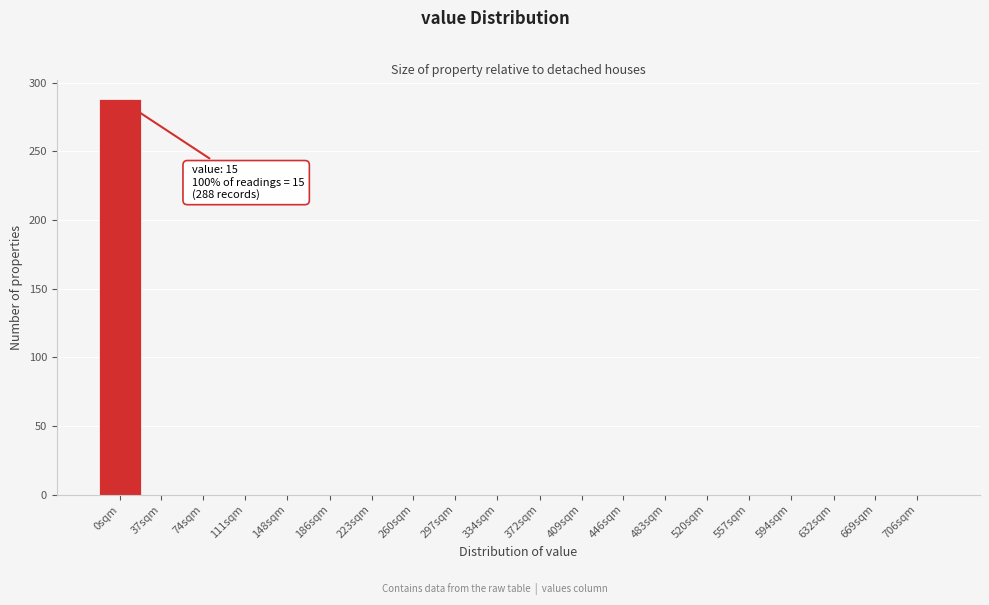

Reading left to right, extract all data points from this chart.

0sqm=288	37sqm=0	74sqm=0	111sqm=0	148sqm=0	186sqm=0	223sqm=0	260sqm=0	297sqm=0	334sqm=0	372sqm=0	409sqm=0	446sqm=0	483sqm=0	520sqm=0	557sqm=0	594sqm=0	632sqm=0	669sqm=0	706sqm=0